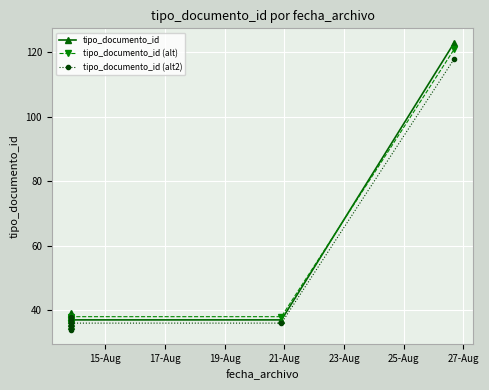

What is the label of the 6th point from the left?

25-Aug